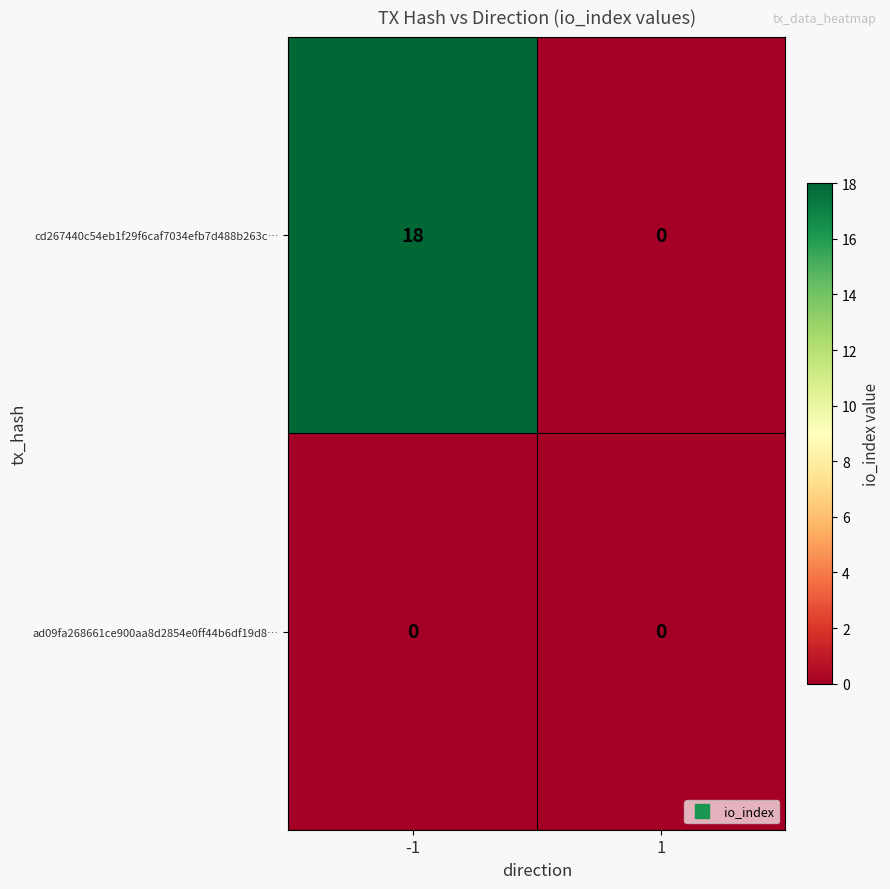

Count the number of data series in this chart.

2